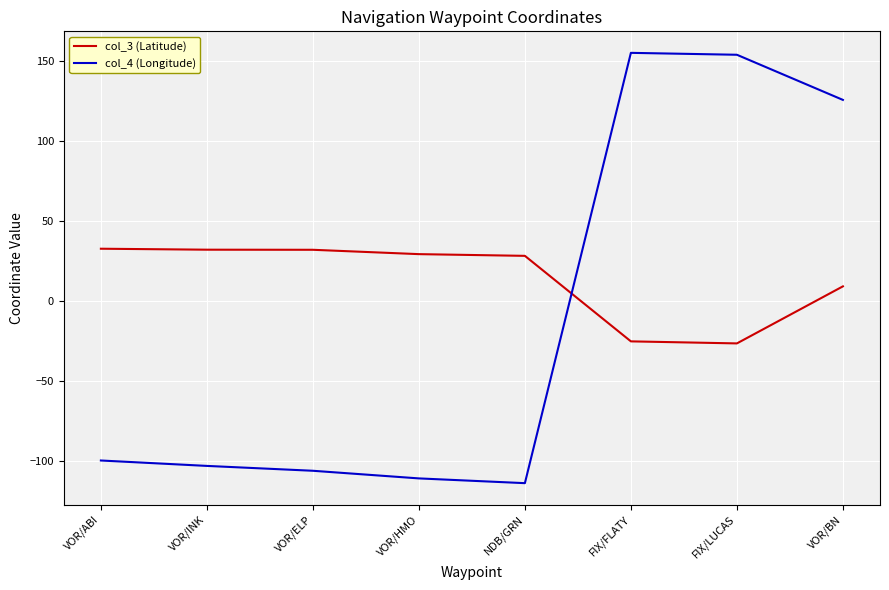

What is the sum of all col_4 (Longitude) values?

-100.4